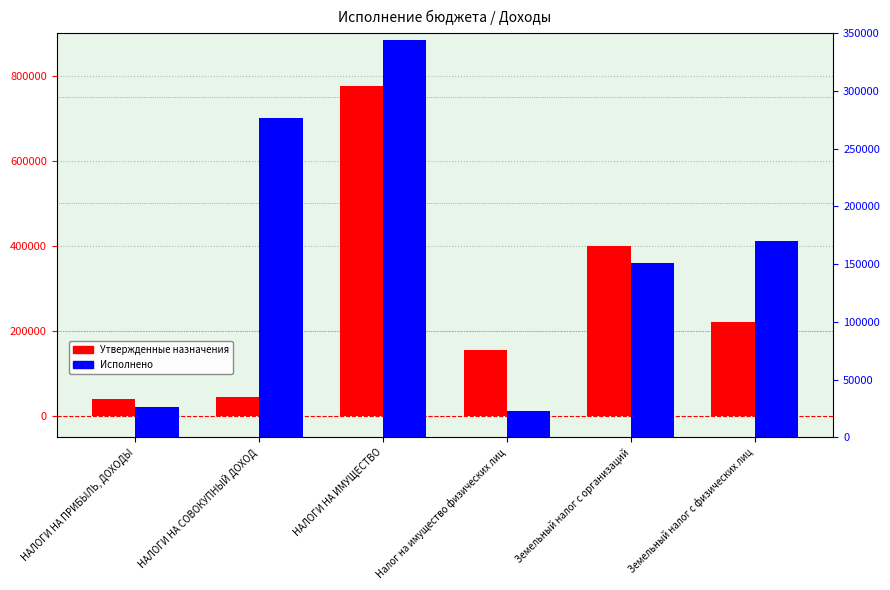

What is the total value across all series at НАЛОГИ НА ИМУЩЕСТВО?

1119204.0